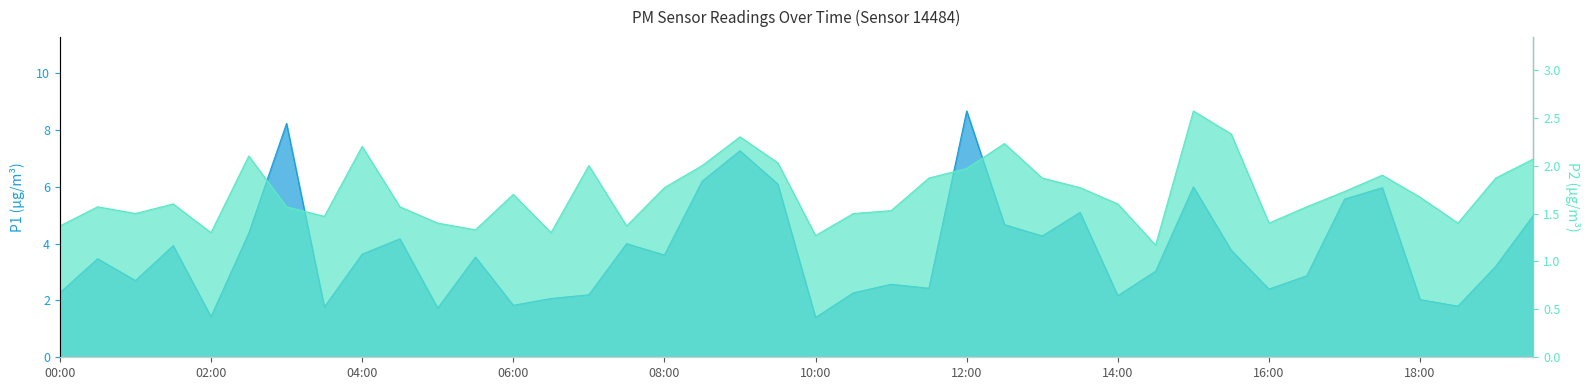

What is the label of the 31st point from the left?

15:00